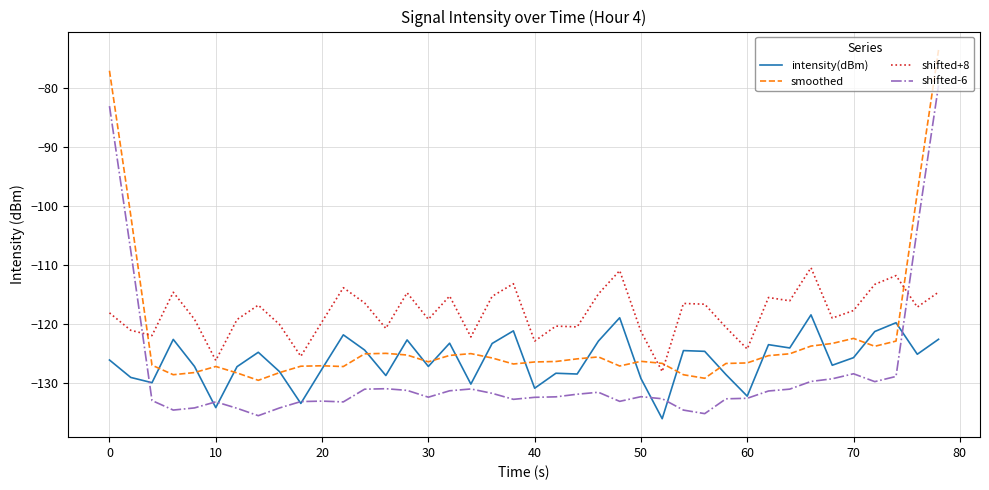

True or false: shifted+8 and intensity(dBm) cross at least once.

False